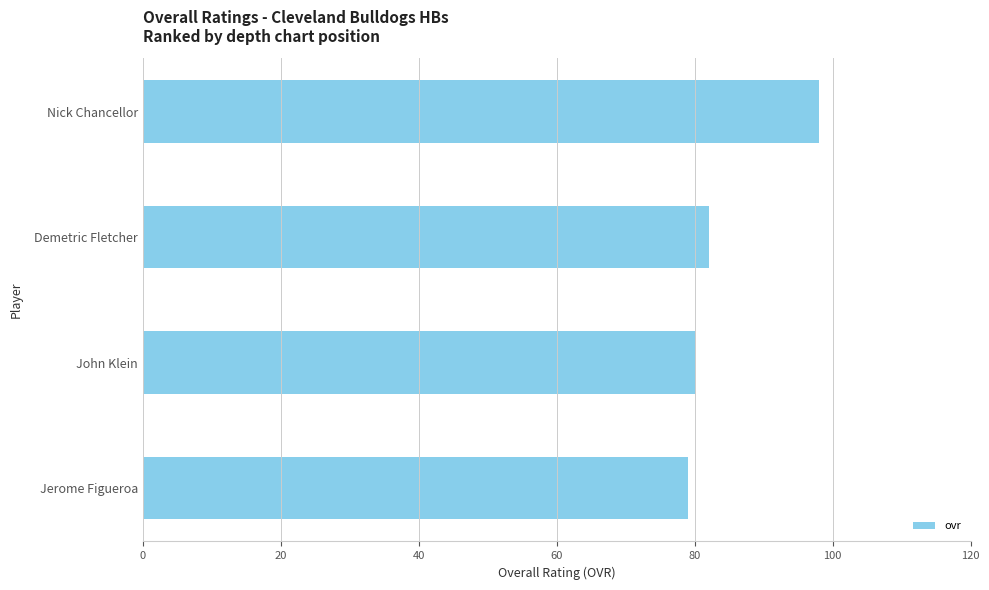

How many bars are there in total?

4